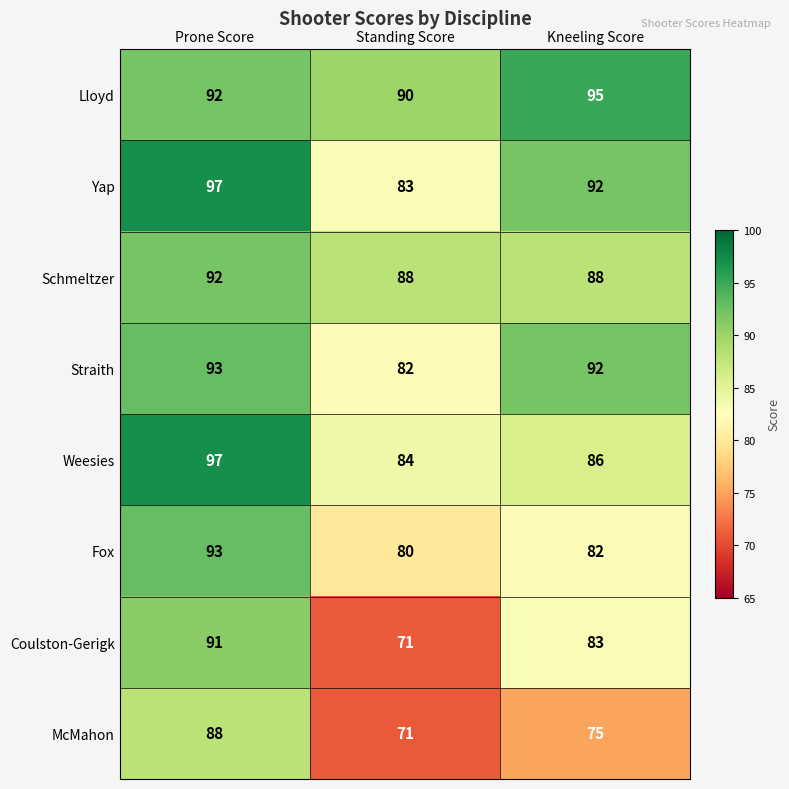

Which series has the largest range (max minus min)?

Coulston-Gerigk